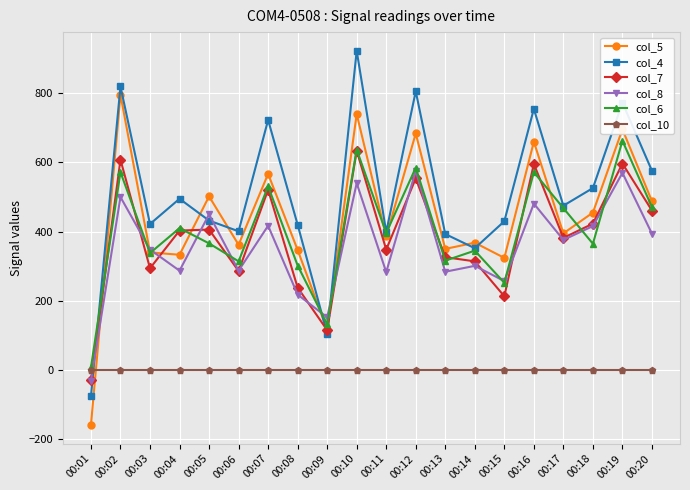

What is the total value across all series at 00:07?

2759